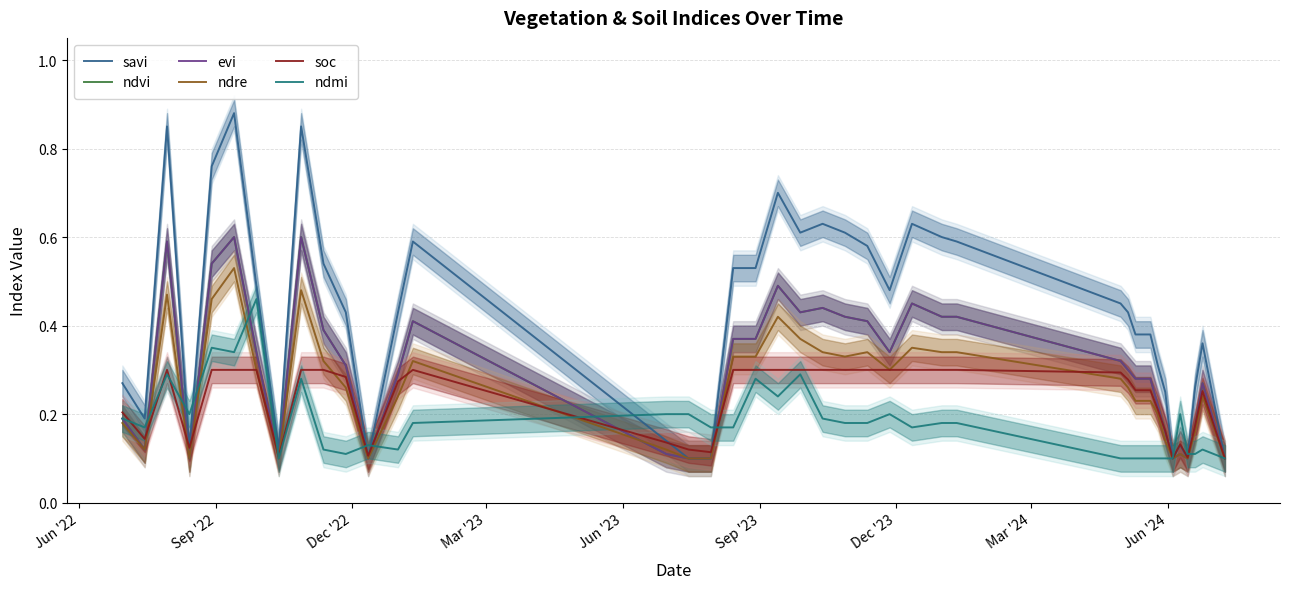

List the series in order of their peak value, highest first.

savi, ndvi, evi, ndre, ndmi, soc